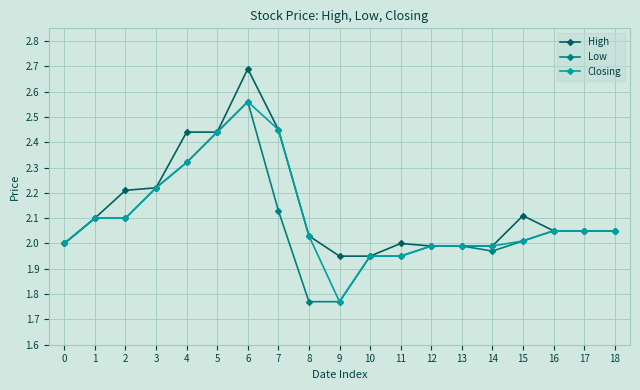

At which category does the chart reach its peak across all series?

6